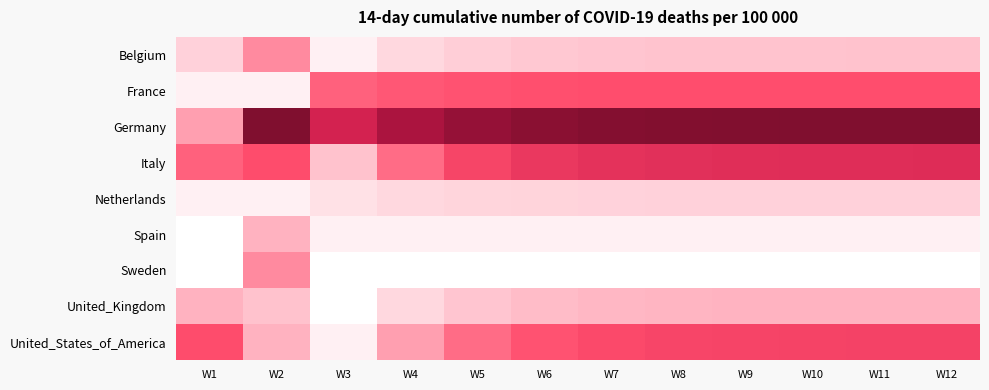

Rank the series by their maximum value, from lowest to highest.

Netherlands, Spain, United_Kingdom, Belgium, Sweden, France, United_States_of_America, Italy, Germany